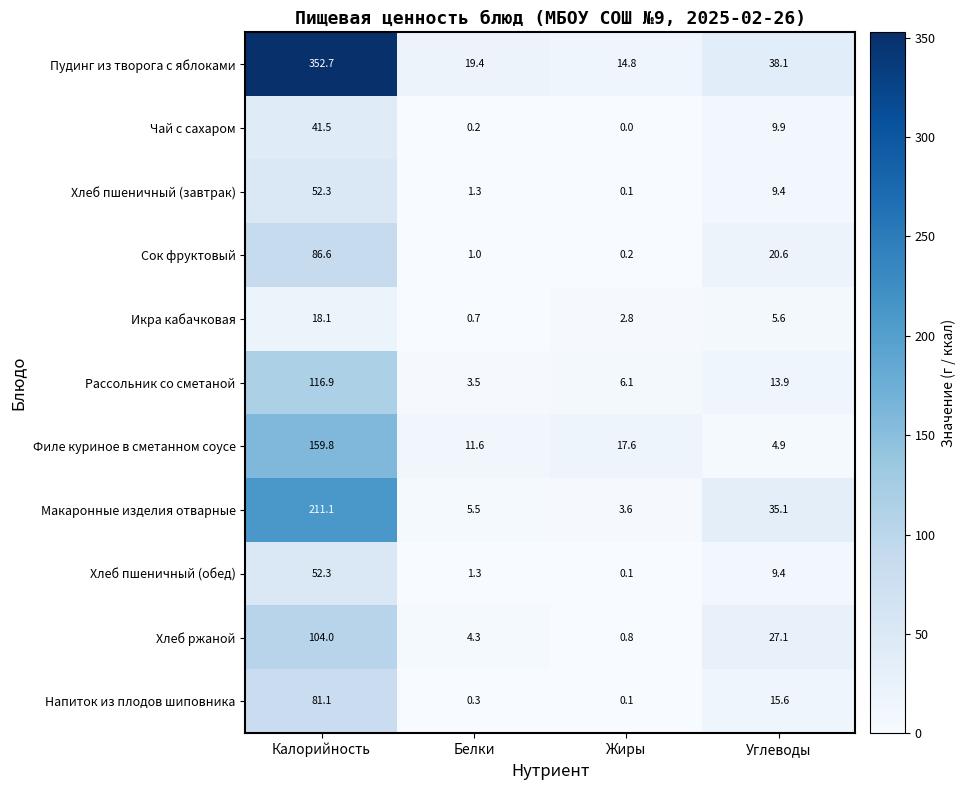

At how many categories does at least one series exceed 281?

1